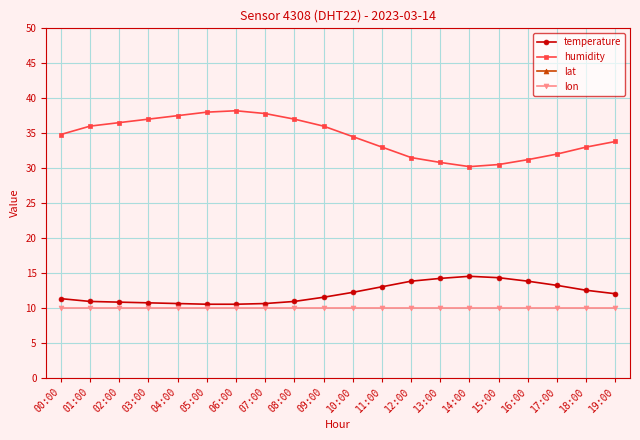

Rank the series at 04:00 from highest to lowest value.

lat, humidity, temperature, lon